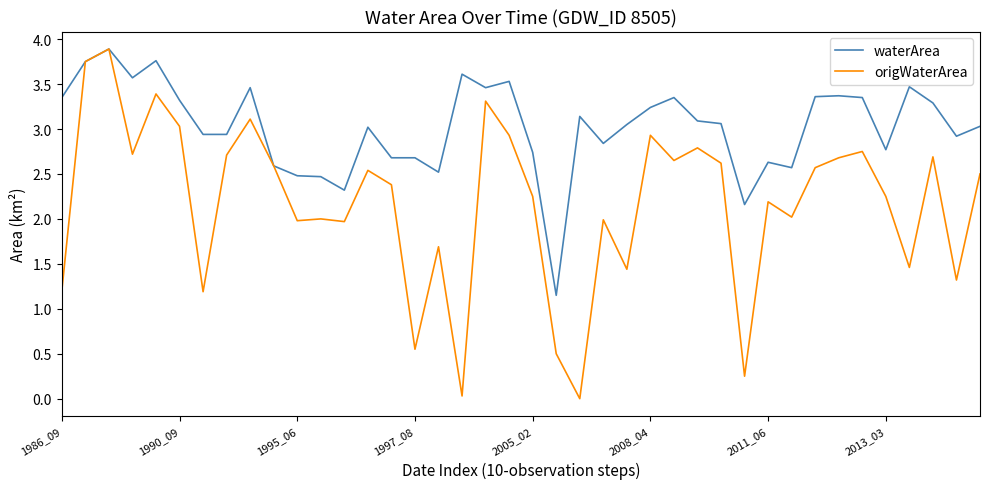

Which series has the largest total across all categories?

waterArea